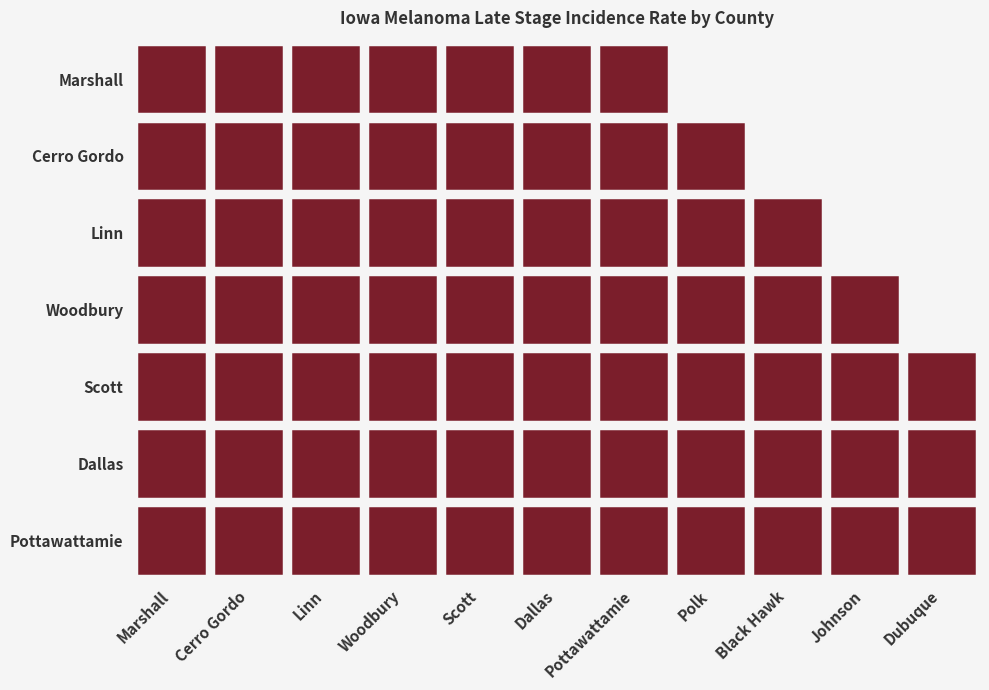

How many data points in Woodbury County are above 3?

10